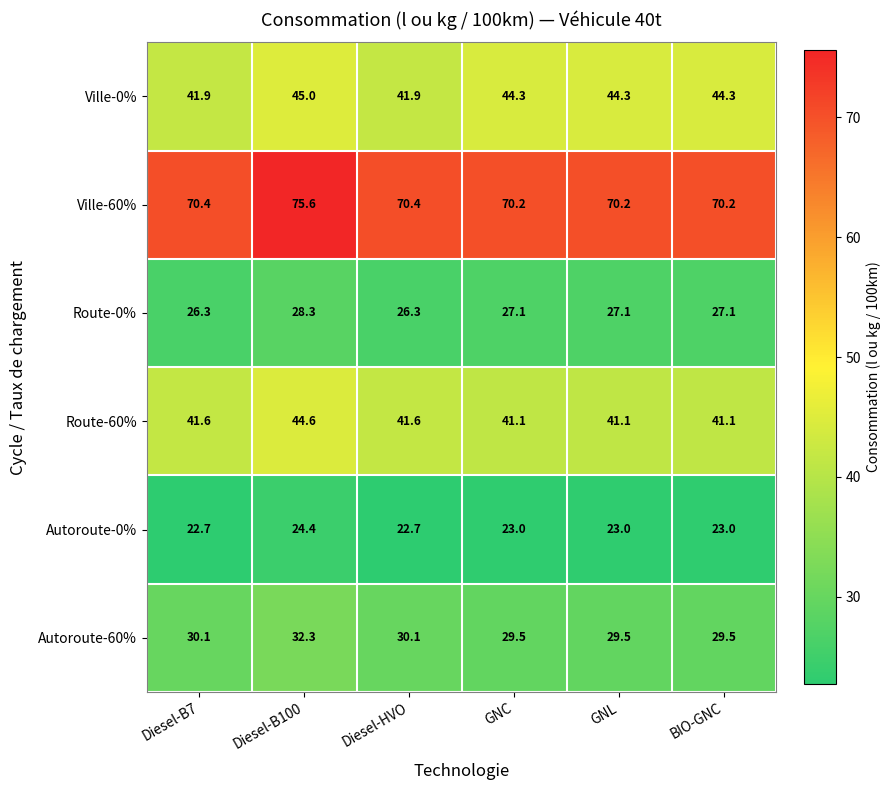

What is the difference between the second highest and second lowest values in the Route-60% series?

0.5